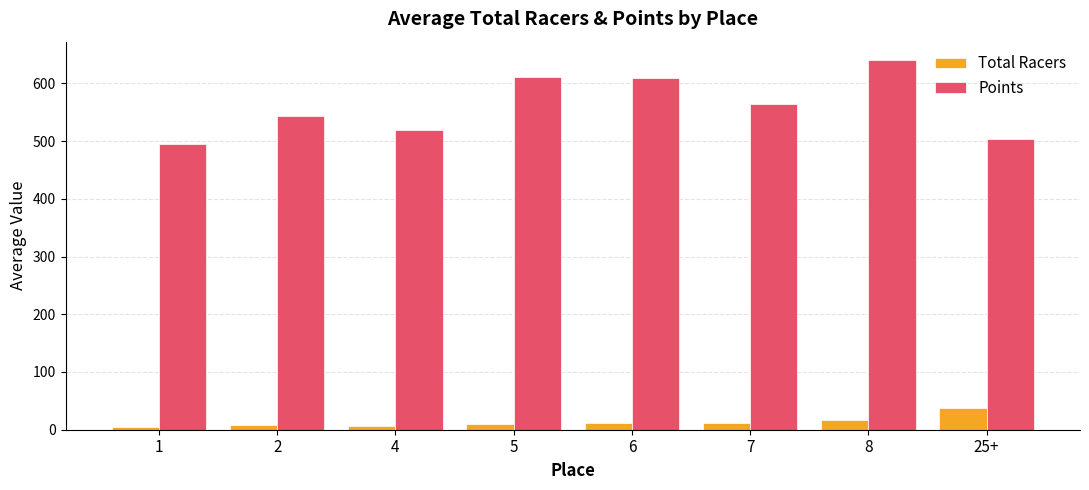

The value of Points at 5 is 610.6. True or false?

True